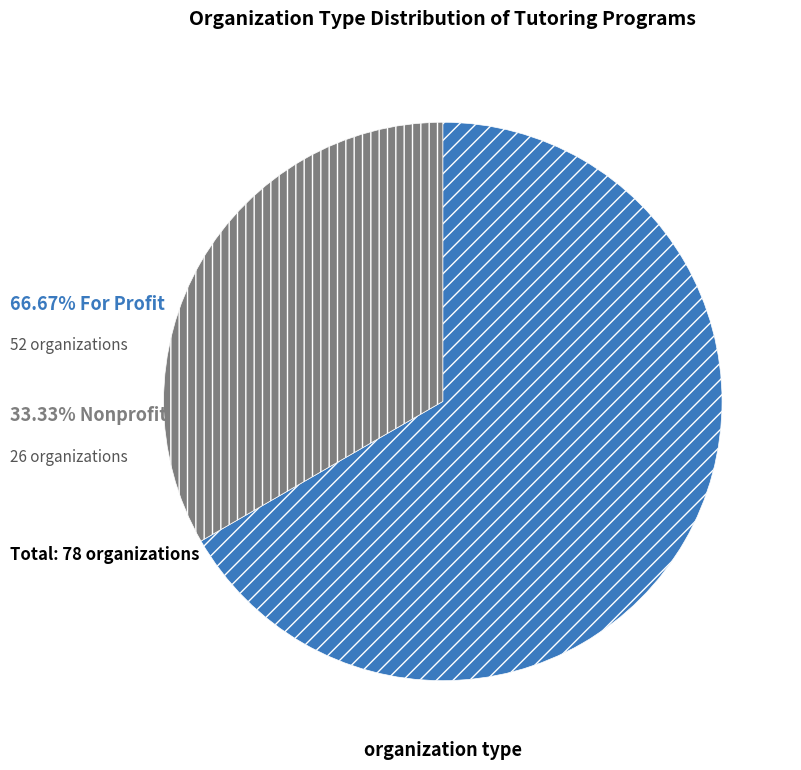

Does any single category account for the majority?

Yes